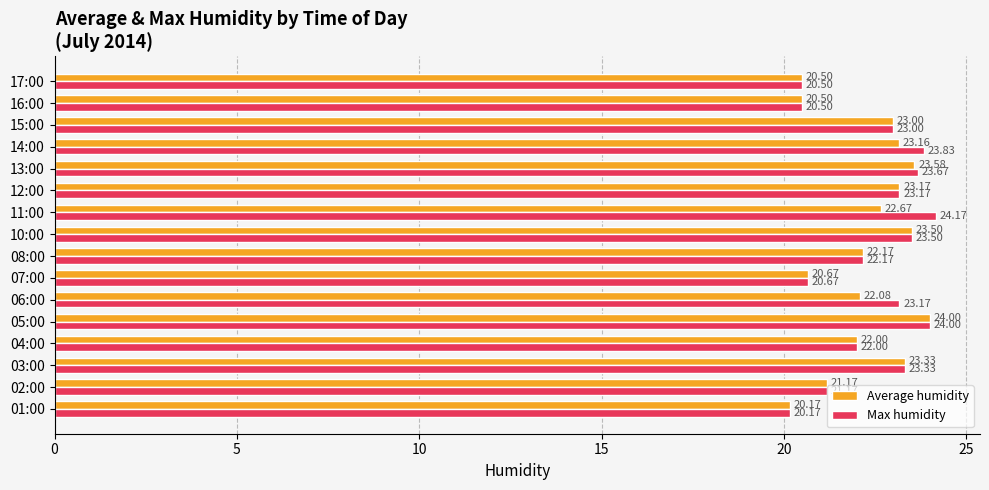

What is the difference between the second highest and minimum values in the Average humidity series?

3.4